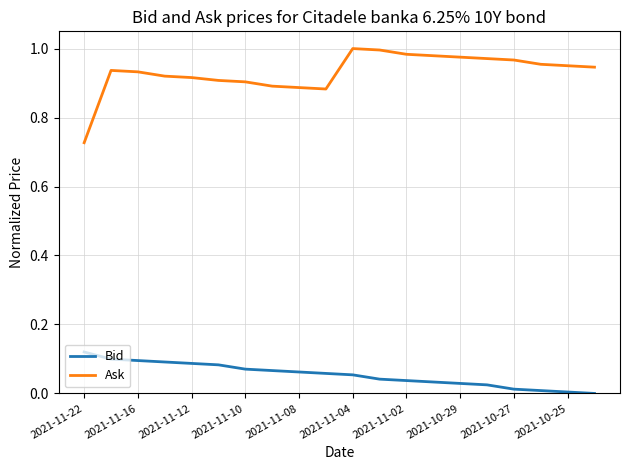

List the series in order of their peak value, lowest first.

Bid, Ask